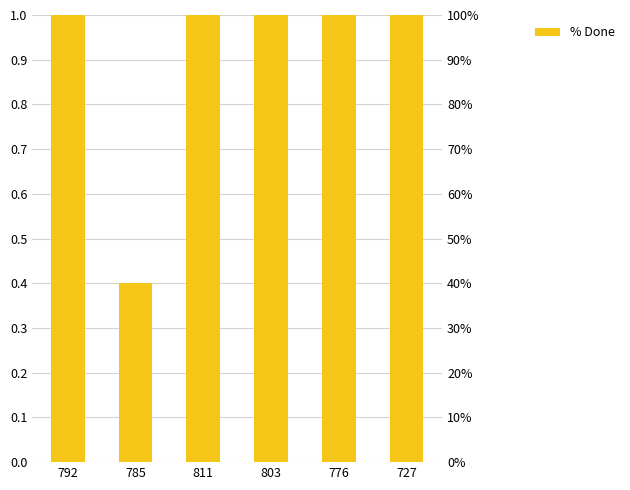

How many bars are there in total?

6